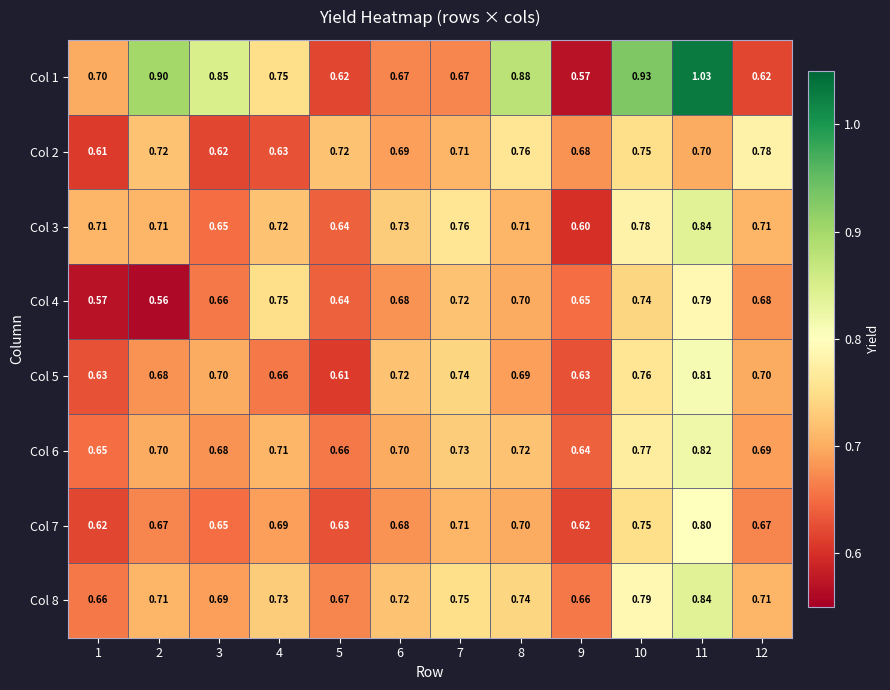

Is the value of Col 7 at 5 greater than the value of Col 2 at 6?

No